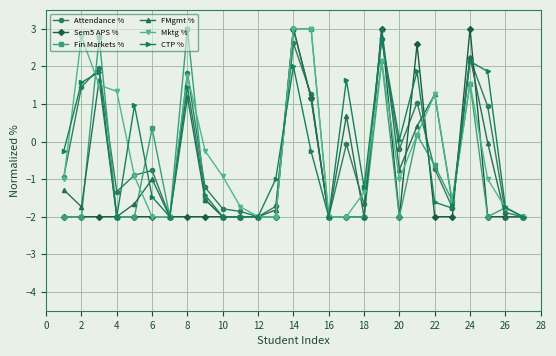

True or false: Sem5 APS % has more than 0 interior local peaks.

True